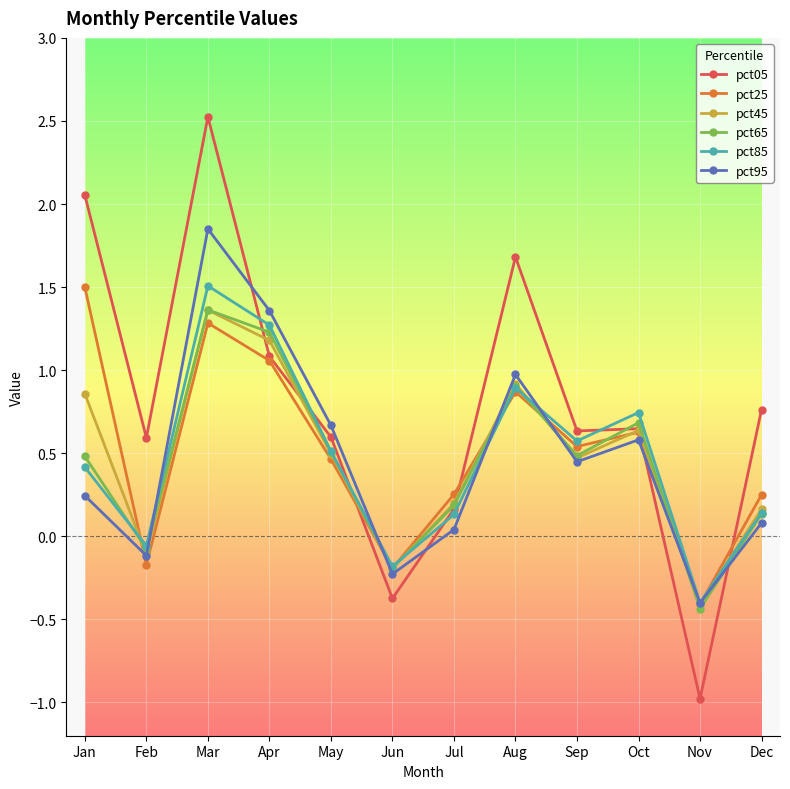

True or false: pct95 and pct05 cross at least once.

True